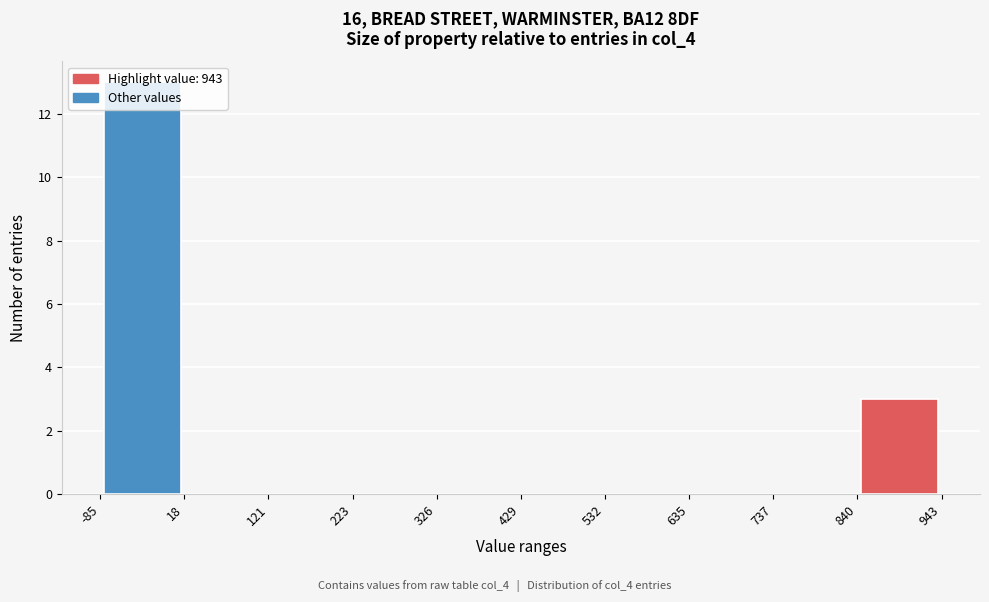

Reading left to right, list every bar in this chart as the range it spans on the x-axis followed by its height. The values are not printed on the chart, so give them approximately, as read against the axis.

-85 to 18: 13
18 to 121: 0
121 to 223: 0
223 to 326: 0
326 to 429: 0
429 to 532: 0
532 to 635: 0
635 to 737: 0
737 to 840: 0
840 to 943: 3